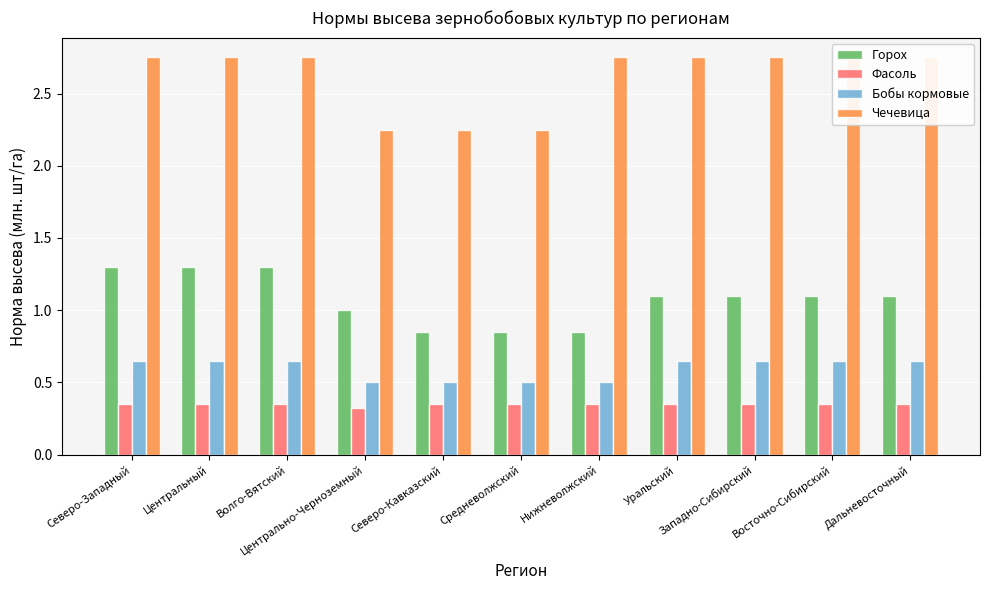

Reading left to right, what are all the values shown in this chart?

Горох: 1.3	1.3	1.3	1.0	0.8	0.8	0.8	1.1	1.1	1.1	1.1
Фасоль: 0.3	0.3	0.3	0.3	0.3	0.3	0.3	0.3	0.3	0.3	0.3
Бобы кормовые: 0.7	0.7	0.7	0.5	0.5	0.5	0.5	0.7	0.7	0.7	0.7
Чечевица: 2.8	2.8	2.8	2.2	2.2	2.2	2.8	2.8	2.8	2.8	2.8